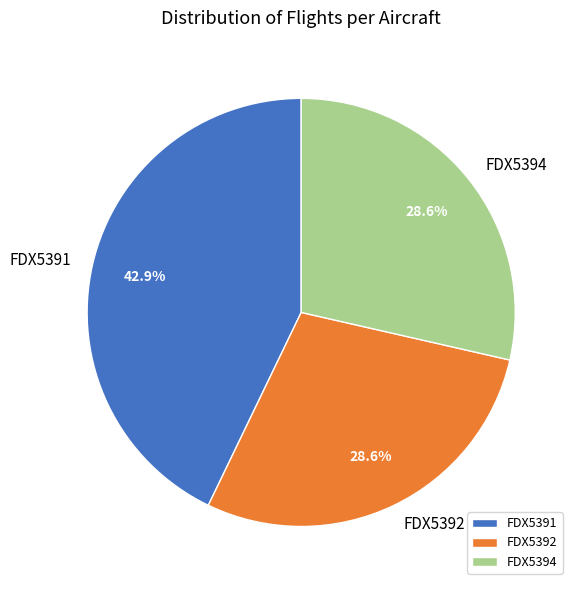

Approximately how many times larger is the value at FDX5392 compared to FDX5394?

1.0